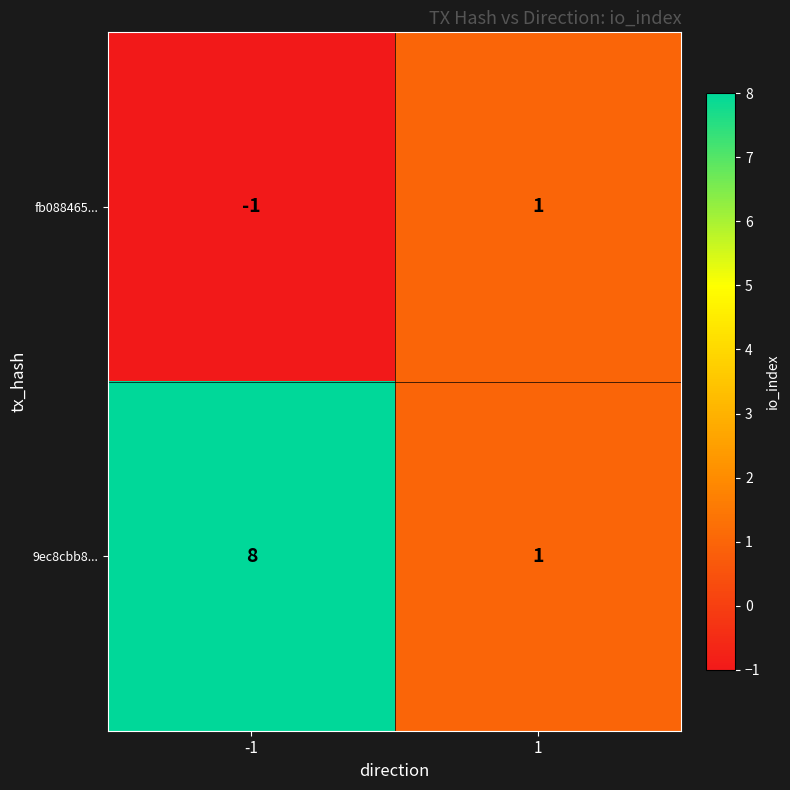

What is the greatest value displayed?

8